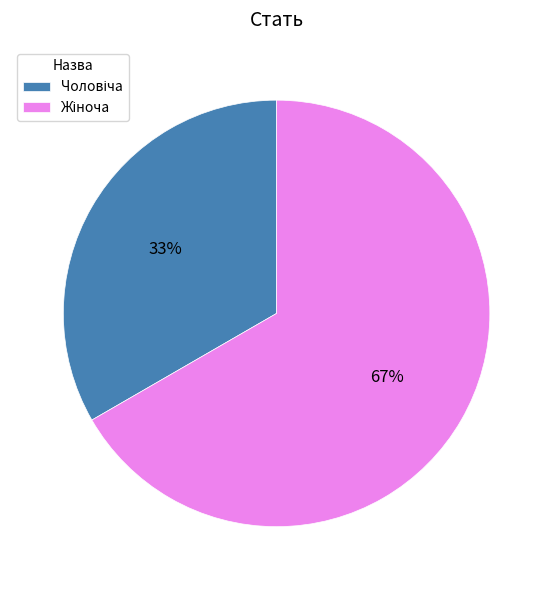

Does any single category account for the majority?

Yes